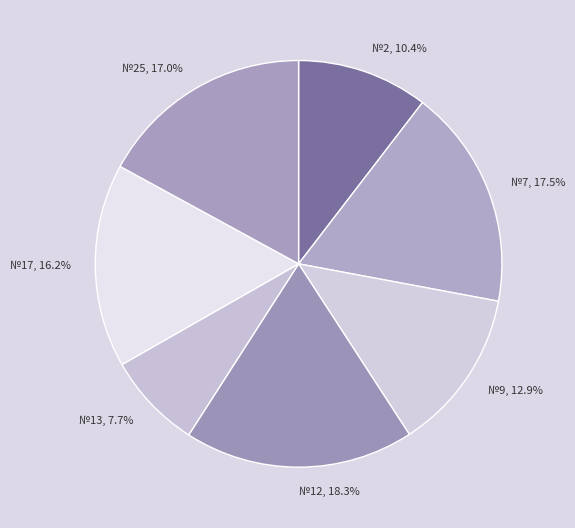

Which category has the smallest portion of the pie?

№13